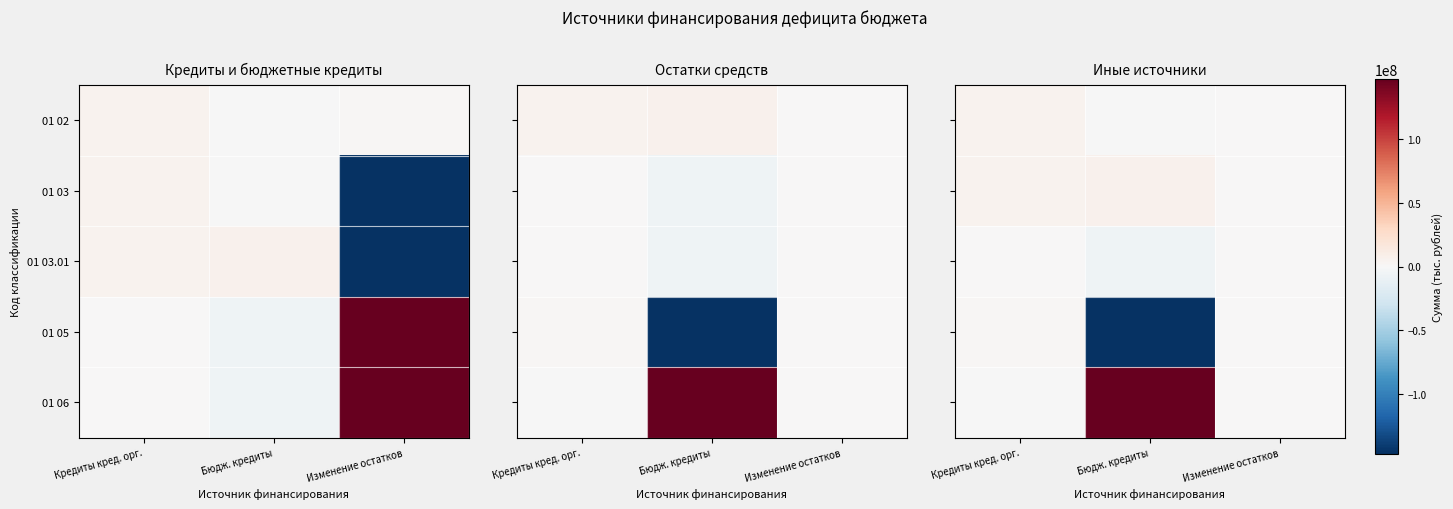

At which label is 01 05 closest to -72136406?

Изменение остатков